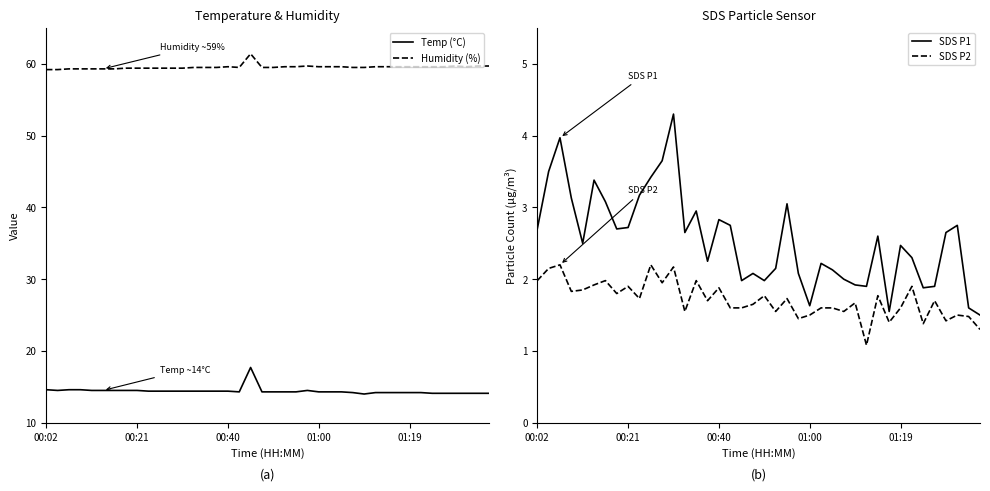

True or false: SDS P2 and SDS P1 intersect in this chart.

False